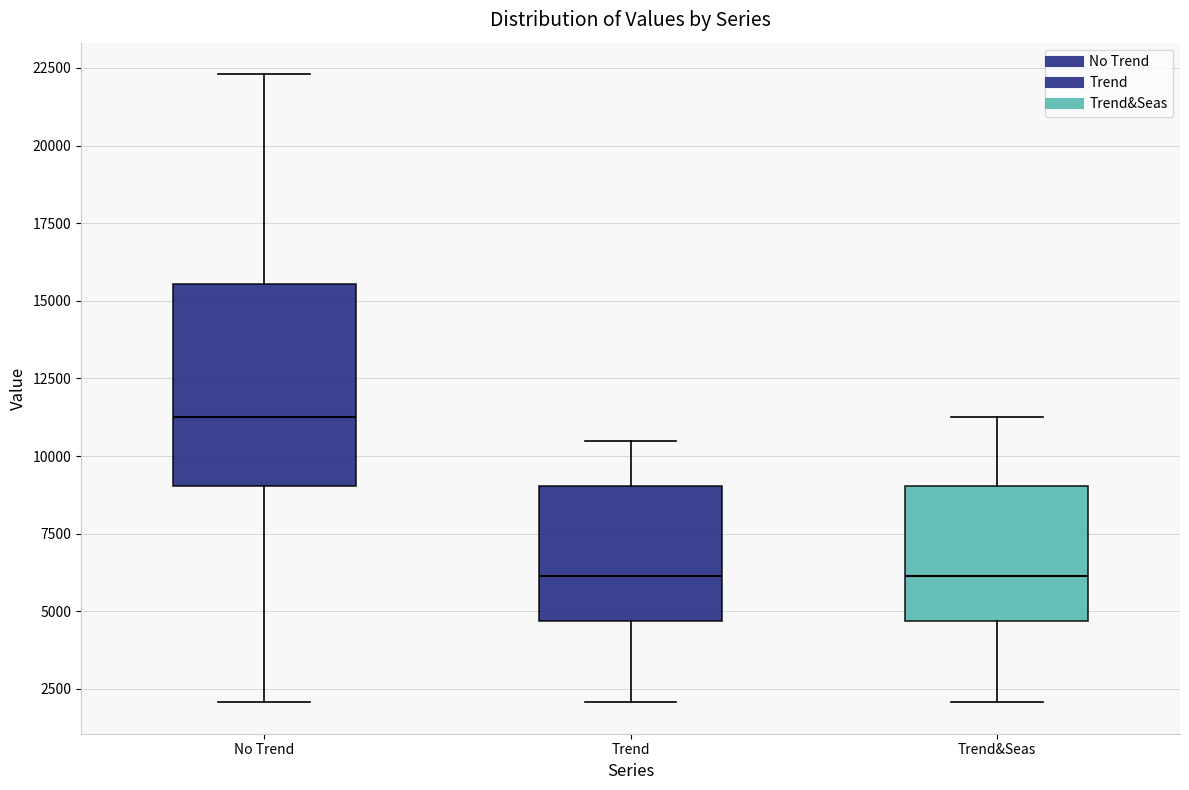

Where does the lower whisker of the box for Trend&Seas end on the y-axis? The values are not printed on the chart, so give them approximately, as read against the axis.

2000